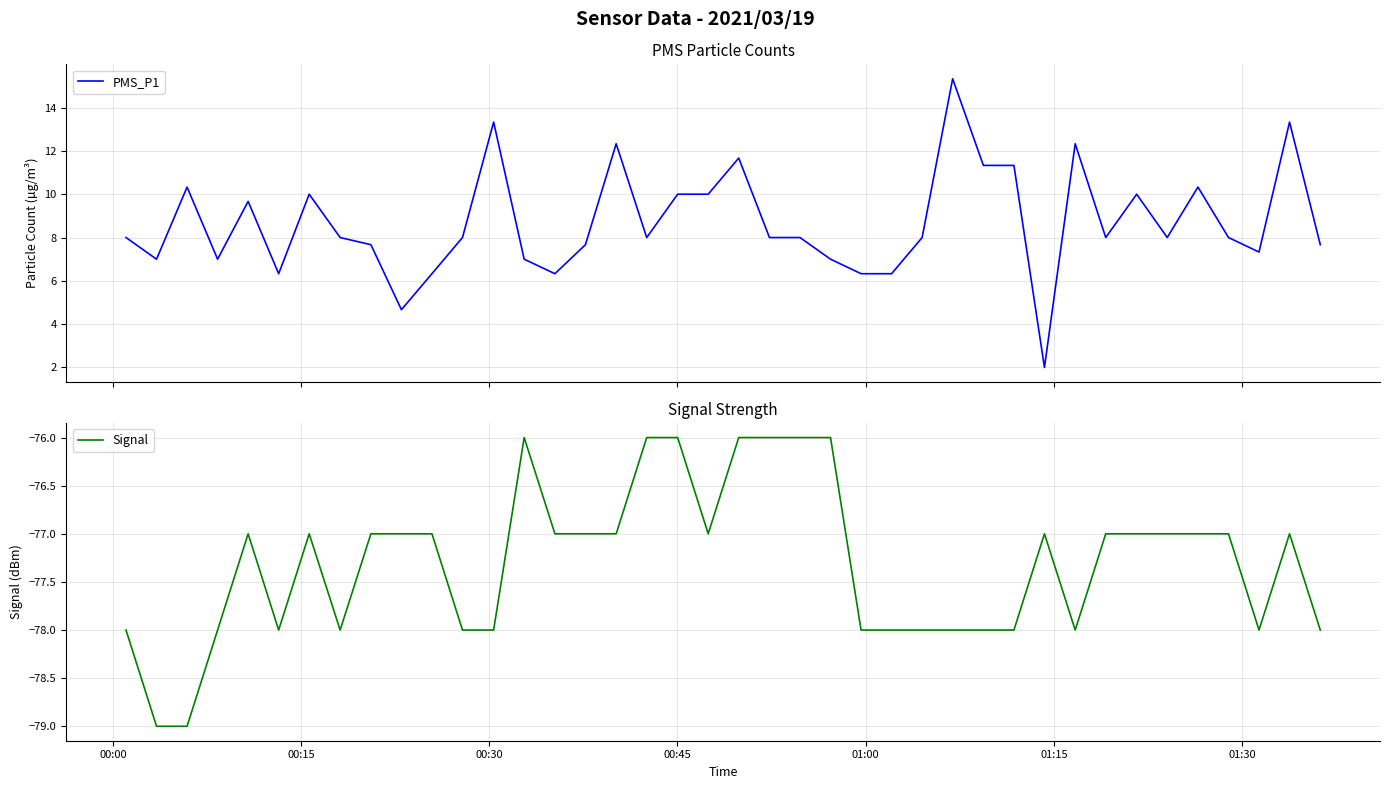

What is the highest value of the PMS_P1 series?

15.3